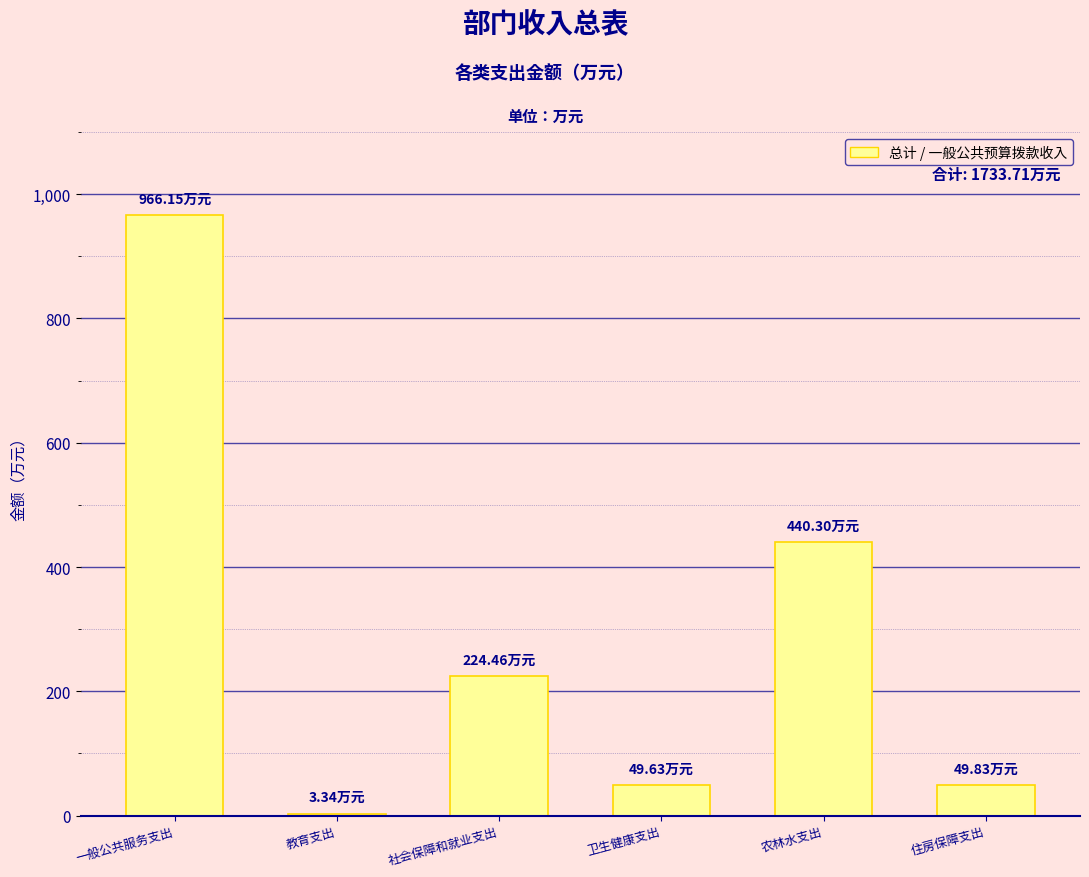

What is the minimum value shown in the chart?

3.3